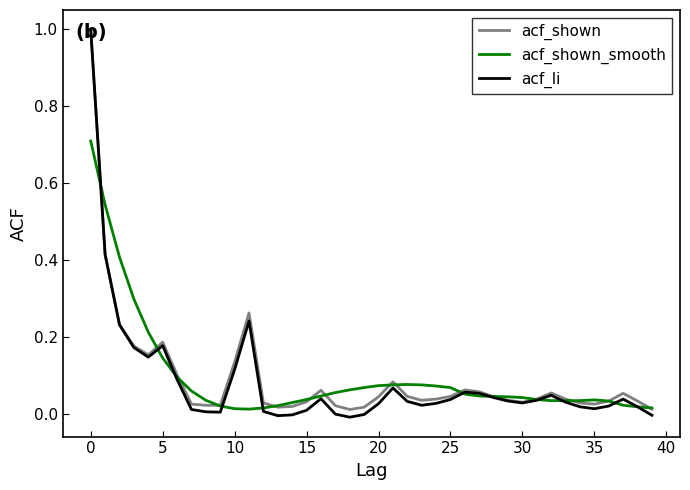

Is this an area chart (filled region under the line)?

No